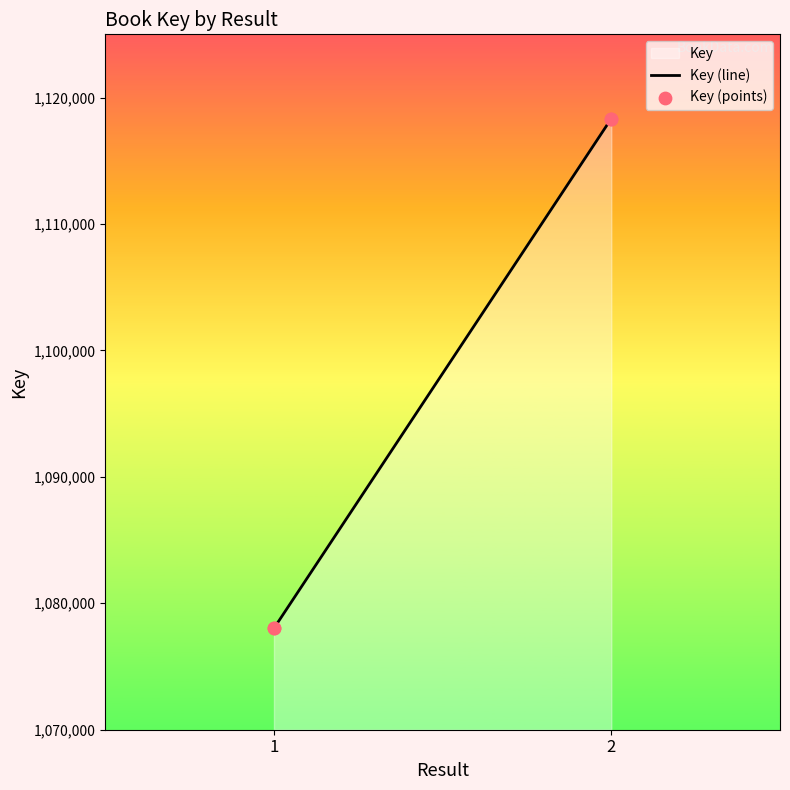

At which category is the sum across all series the highest?

2